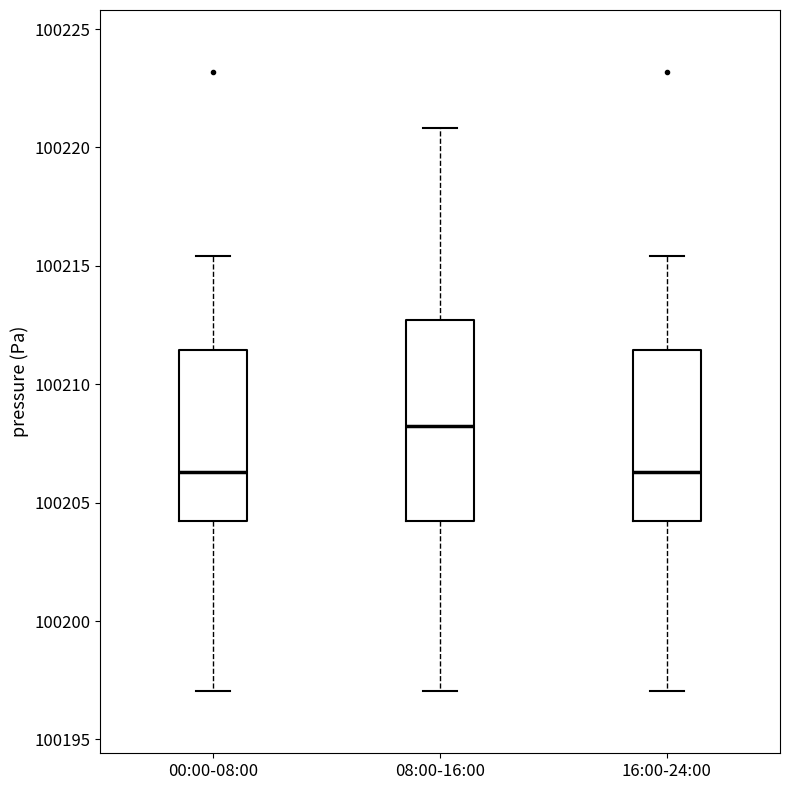

Comparing the boxes themselves (not the whiskers), which one is the tallest?

08:00-16:00